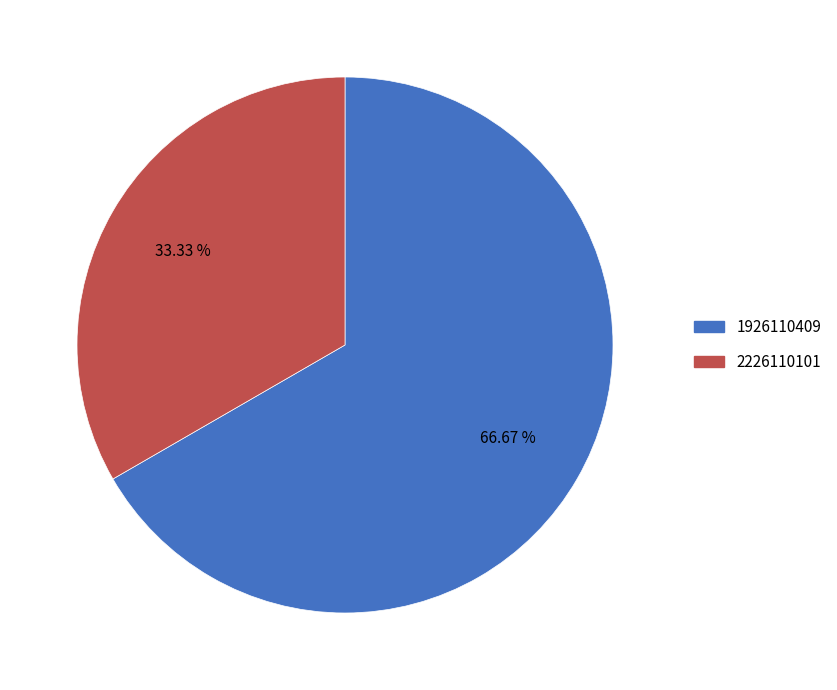

What is the largest slice in the pie chart?

1926110409